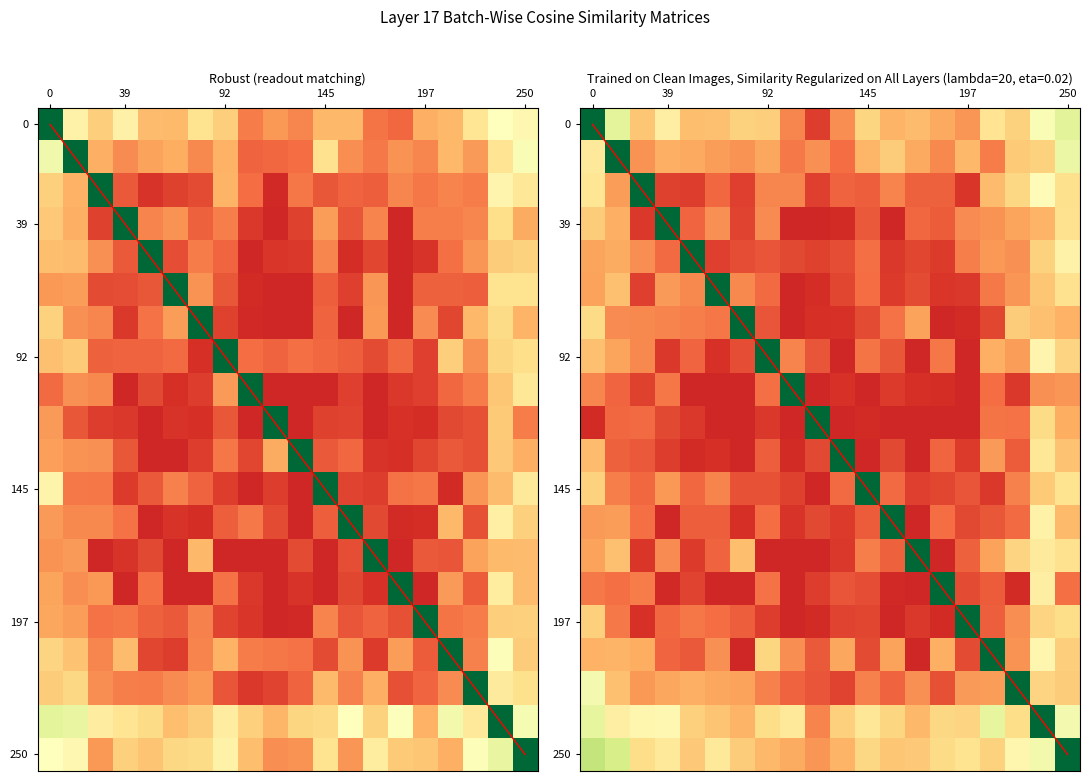

Where is diagonal nearest to the value 9?

9